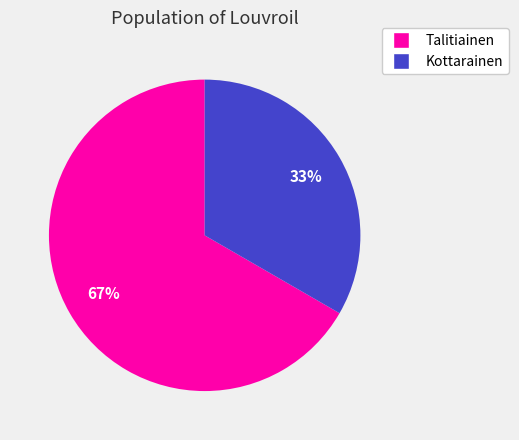

Count the number of slices in the pie.

2